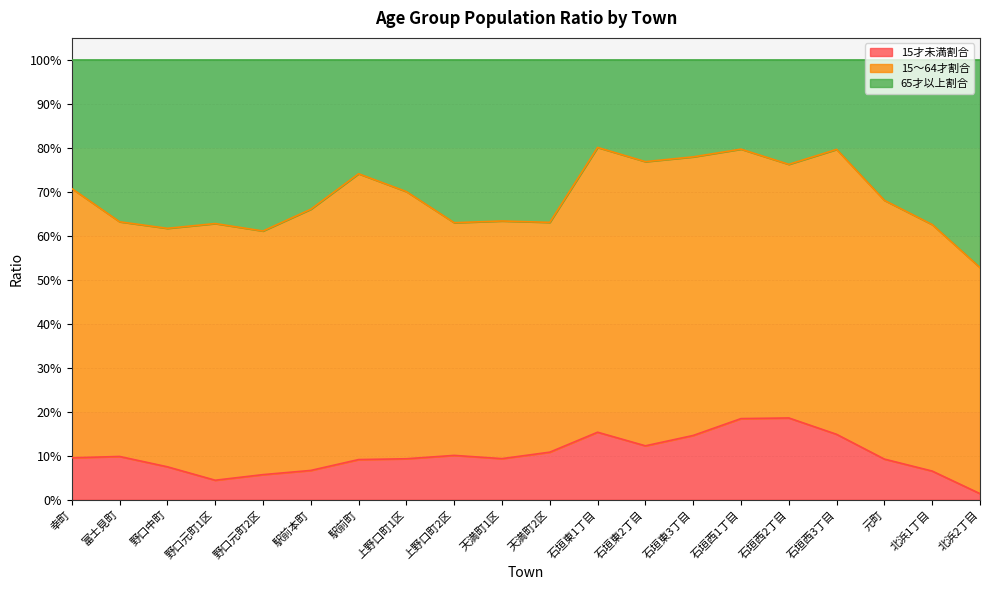

Is the value of 65才以上割合 at 幸町 greater than the value of 15才未満割合 at 上野口町1区?

Yes